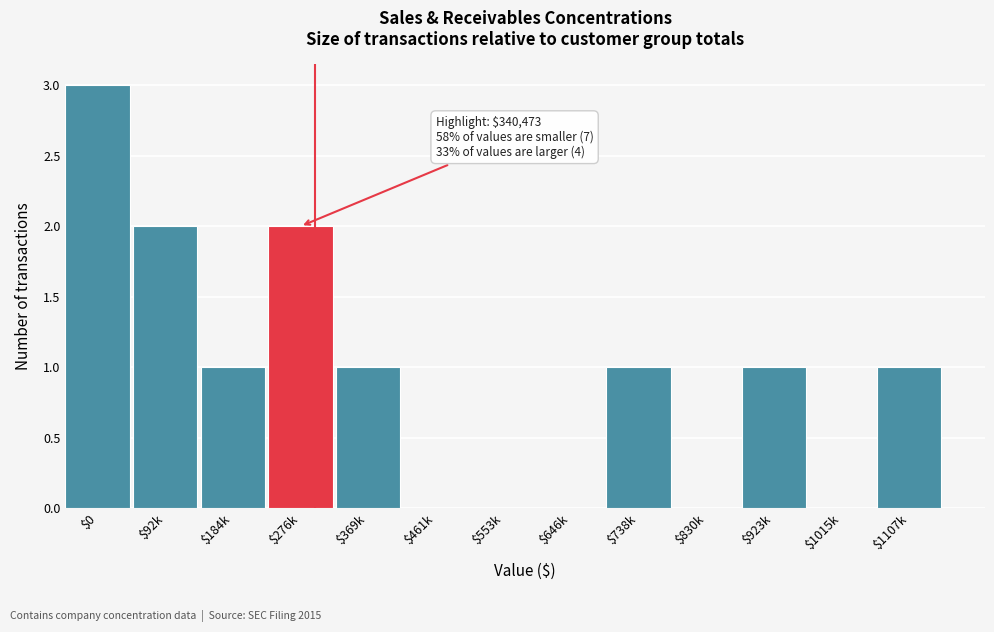

What is the sum of all values?

12